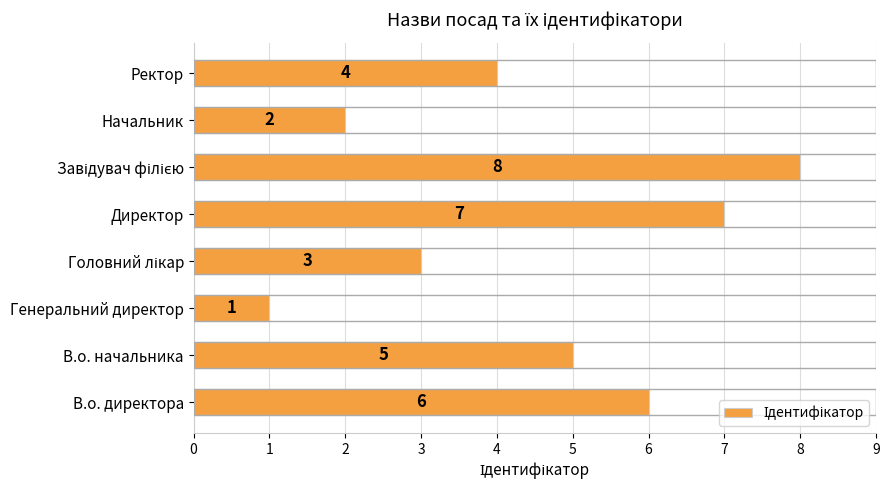

The value at В.о. начальника is 5. True or false?

True